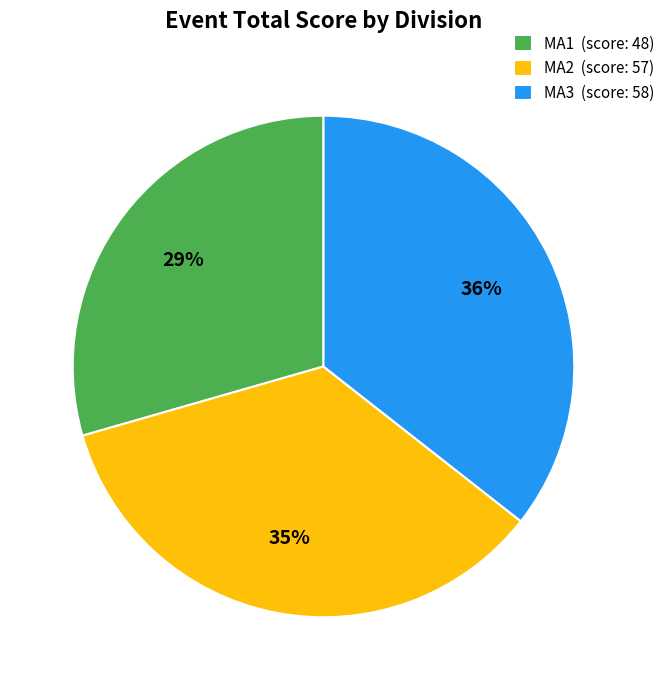

Is MA3 the majority of the pie?

No